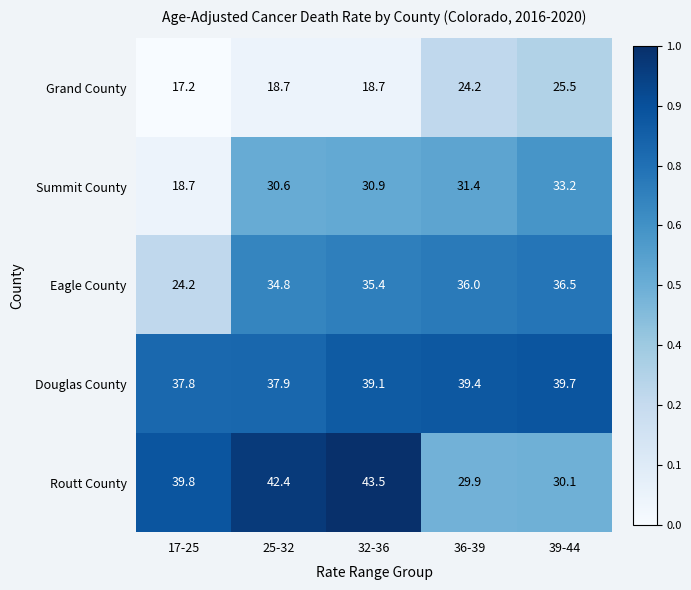

Between 17-25 and 36-39, which series saw the biggest shift?

Summit County